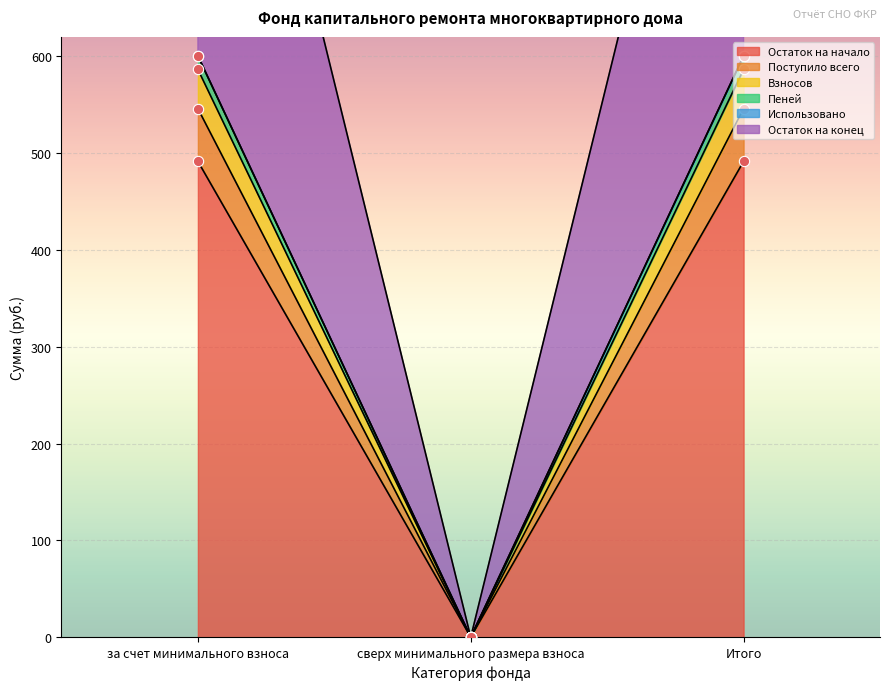

At how many categories does at least one series exceed 499?

2